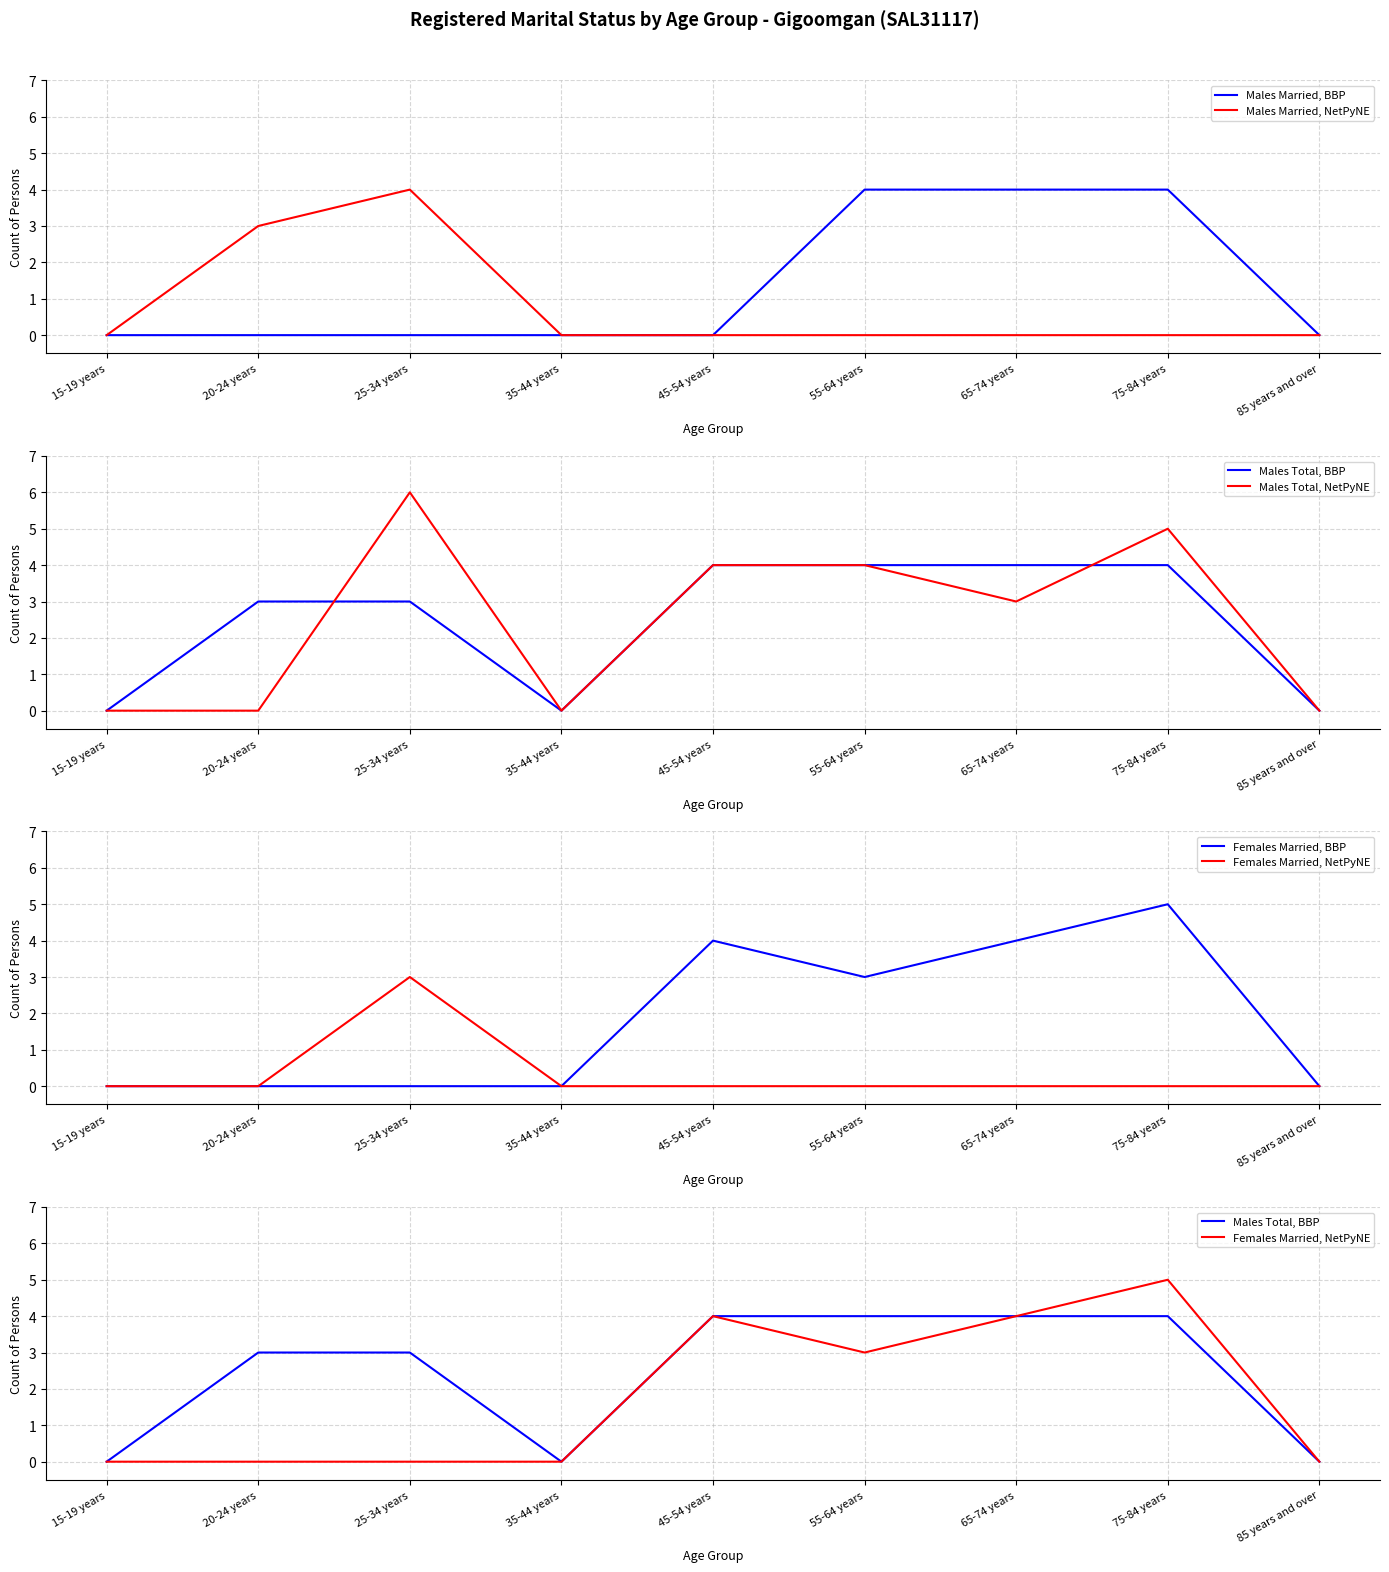

Which series has the largest range (max minus min)?

Males Total, NetPyNE